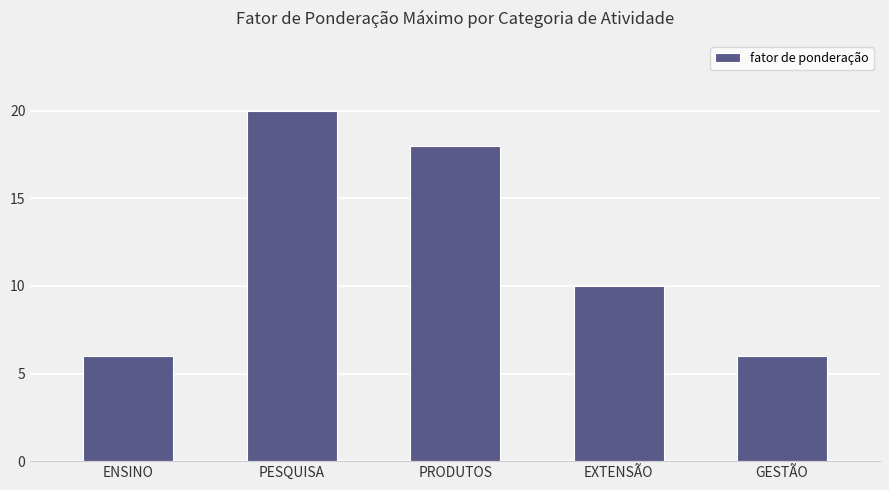

How many bars are there in total?

5